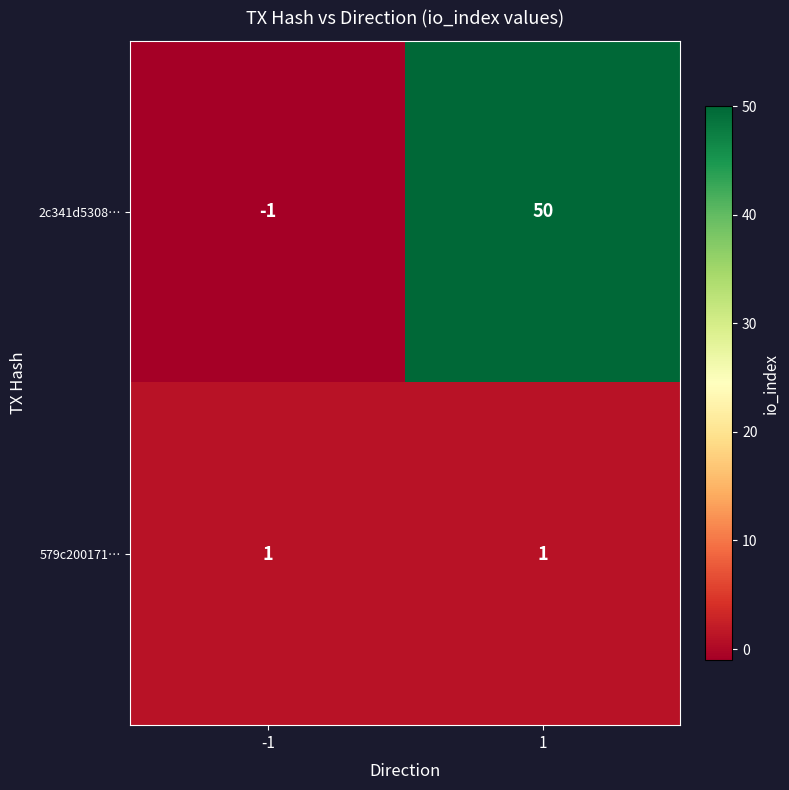

Reading right to left, transcribe all the data shown in this chart.

2c341d5308…: 1=50	-1=-1
579c200171…: 1=1	-1=1